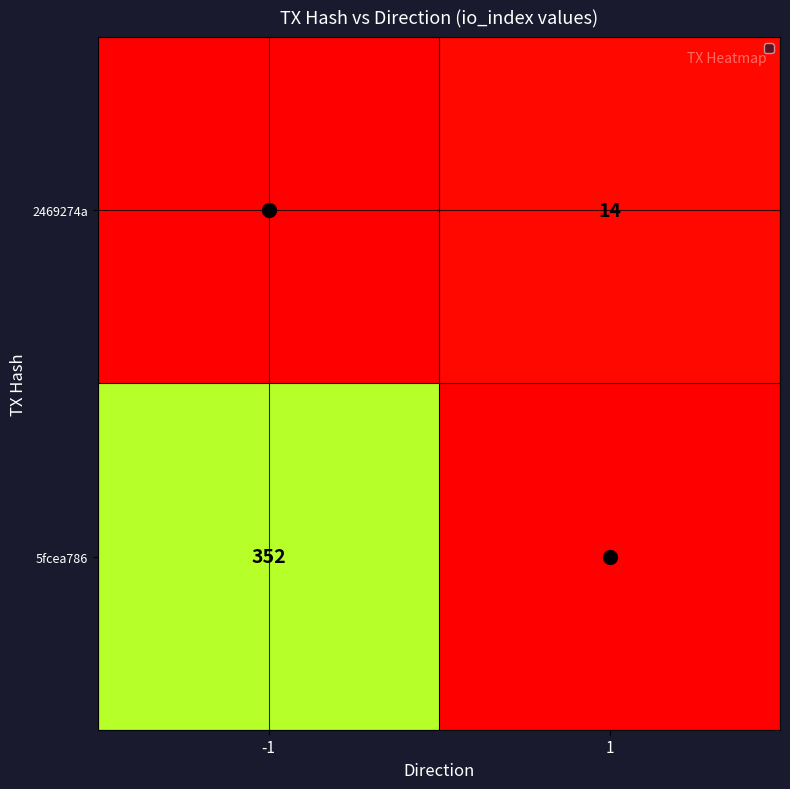

Between -1 and 1, which series saw the biggest shift?

5fcea786